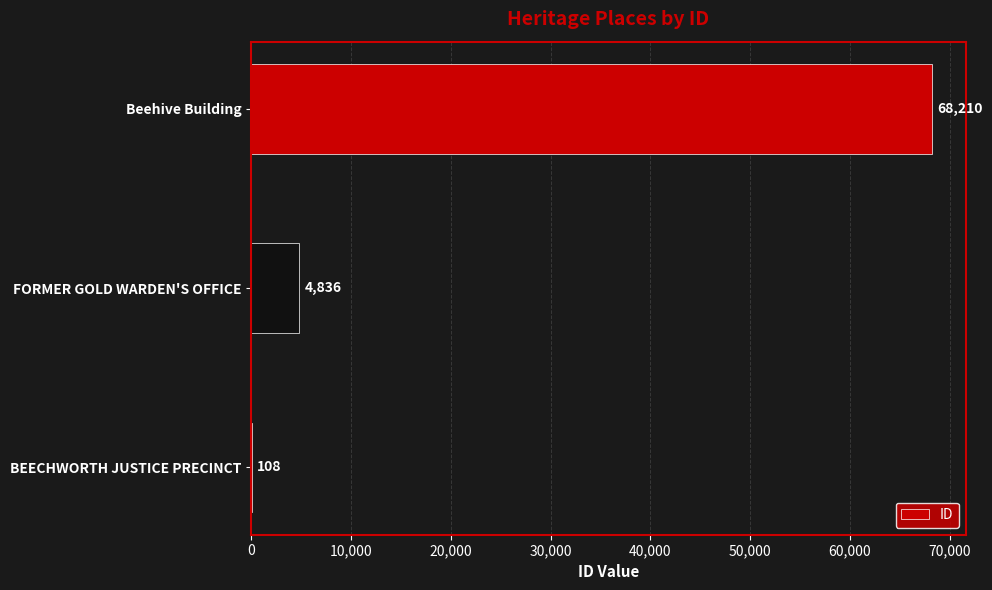

True or false: the data shows 7630 at FORMER GOLD WARDEN'S OFFICE.

False